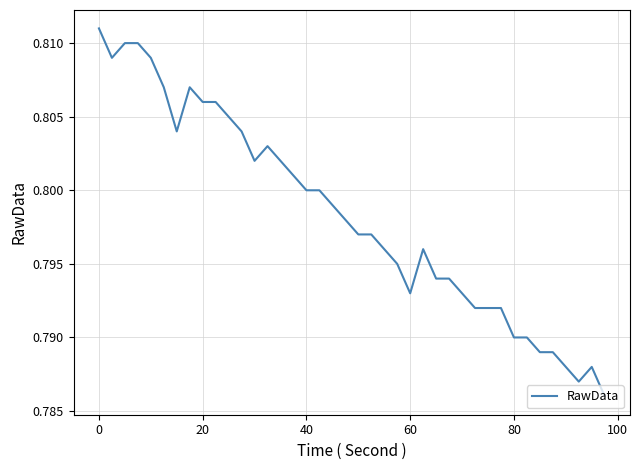

How many lines are shown in the chart?

1